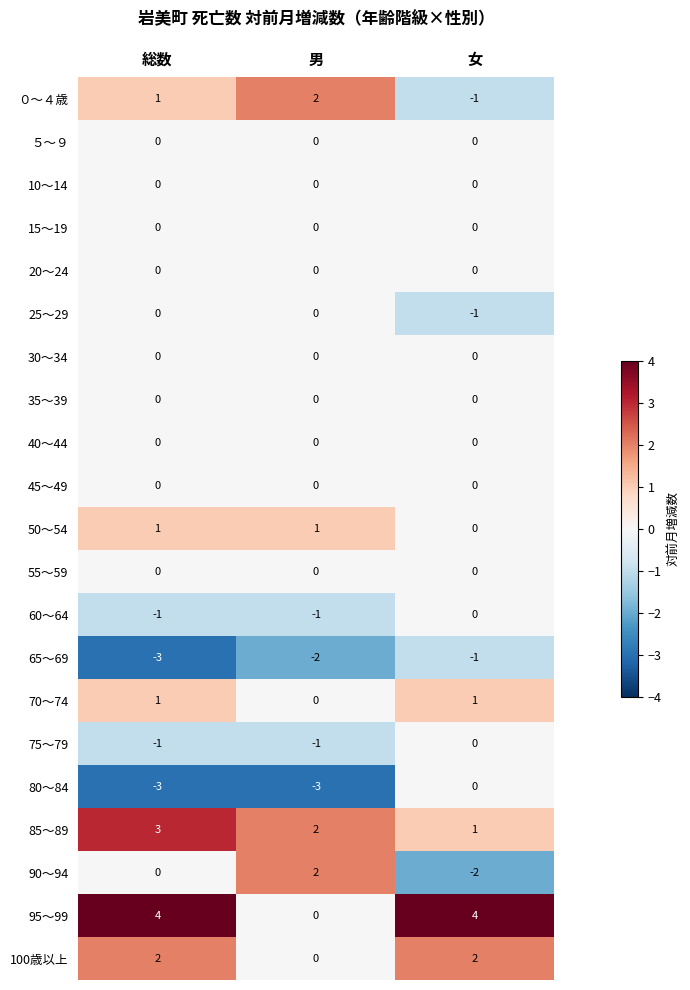

What is the spread (max minus min) of values at 女?

6